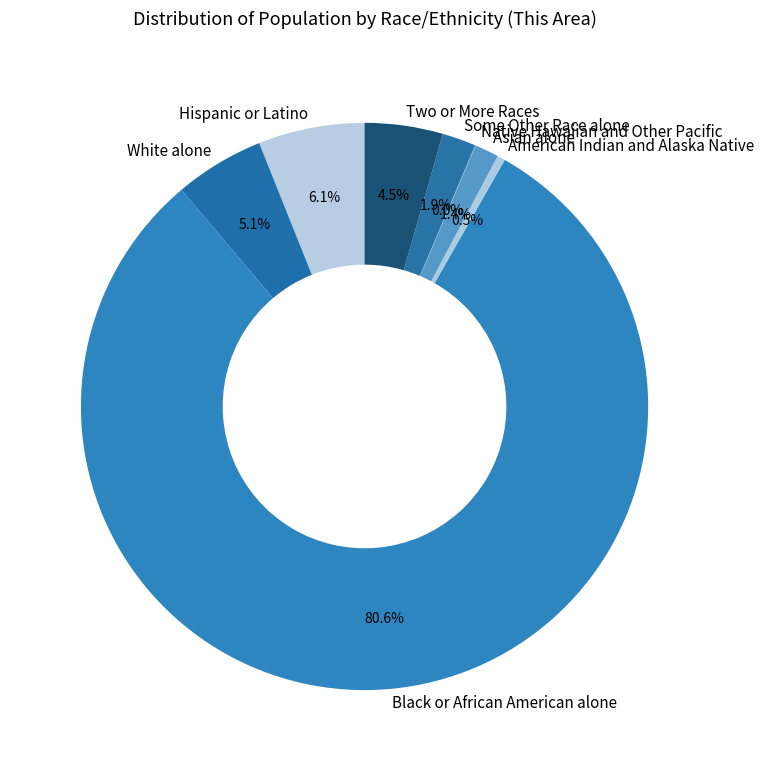

Combined, do Some Other Race alone and Two or More Races account for over 50%?

No